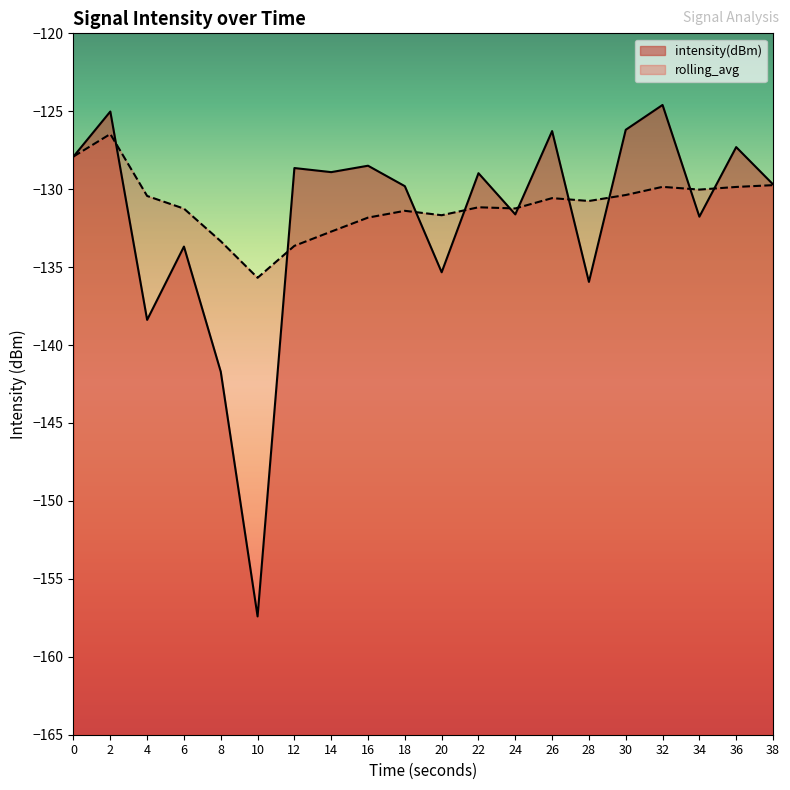

What are all the series names shown in the legend?

intensity(dBm), rolling_avg